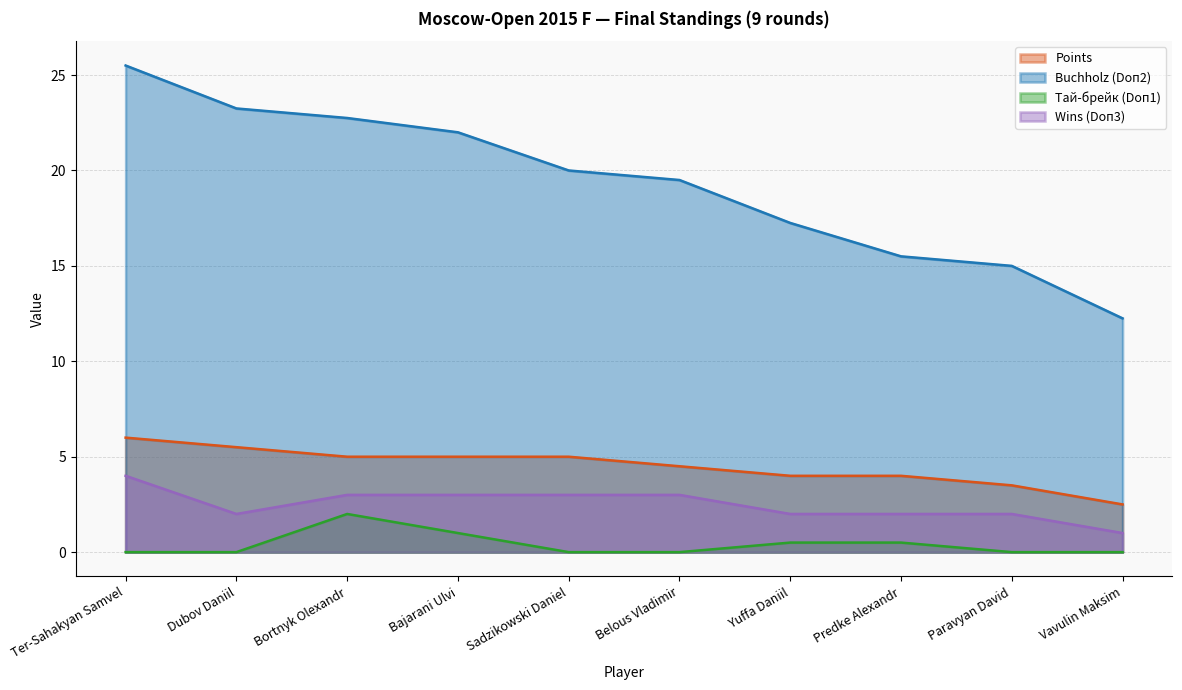

Rank the series at Predke Alexandr from highest to lowest value.

Buchholz (Doп2), Points, Wins (Doп3), Тай-брейк (Doп1)